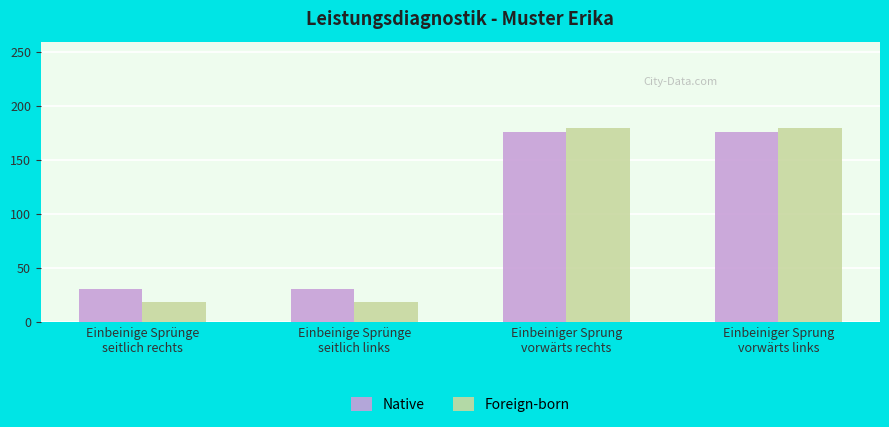

What position from the right is Einbeinige Sprünge
seitlich links?

3